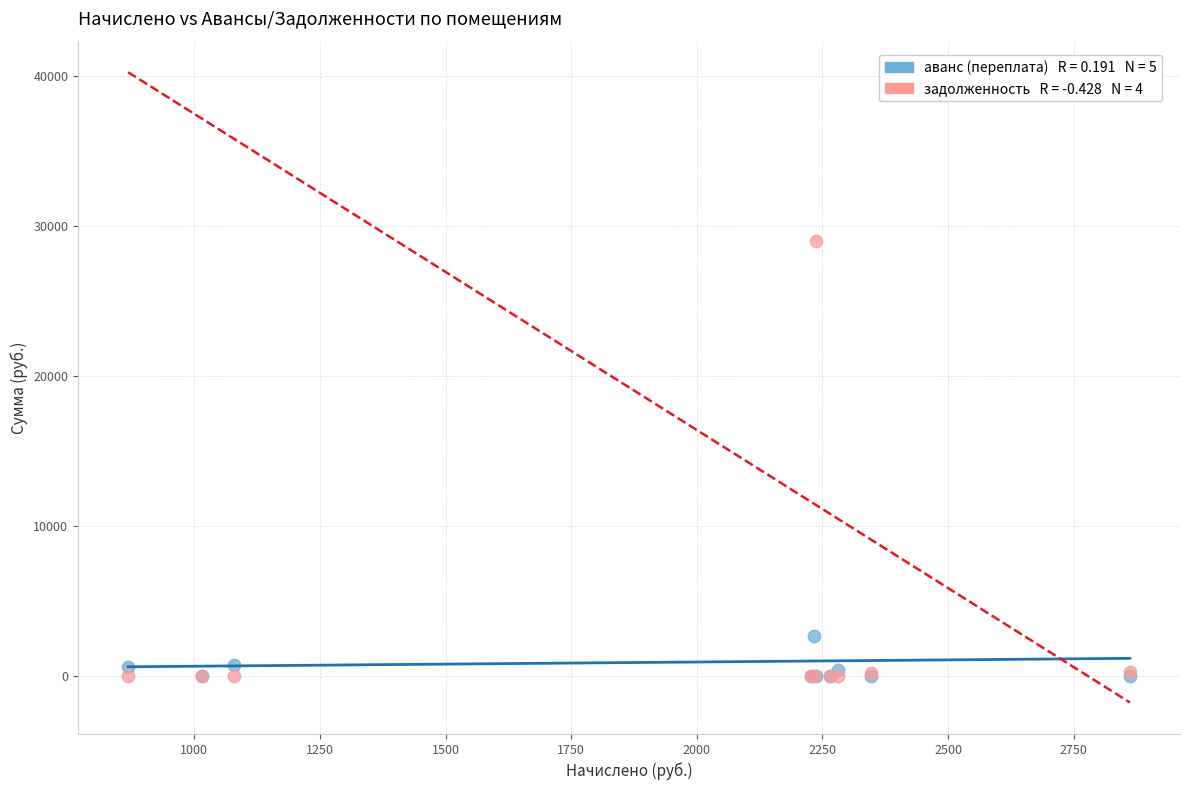

Across all series, what Y value is closest to 14515?

2682.3